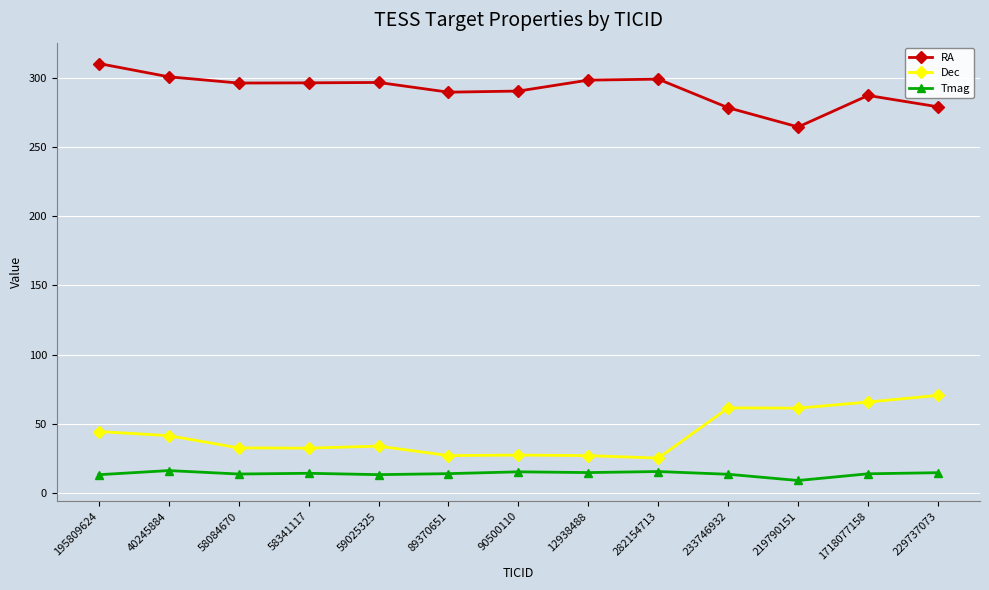

Is it true that RA equals 415.0 at 282154713?

False